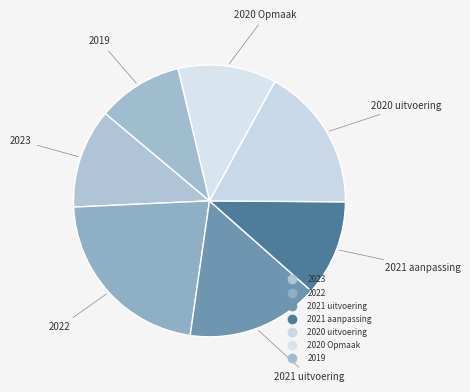

Count the number of slices in the pie.

7